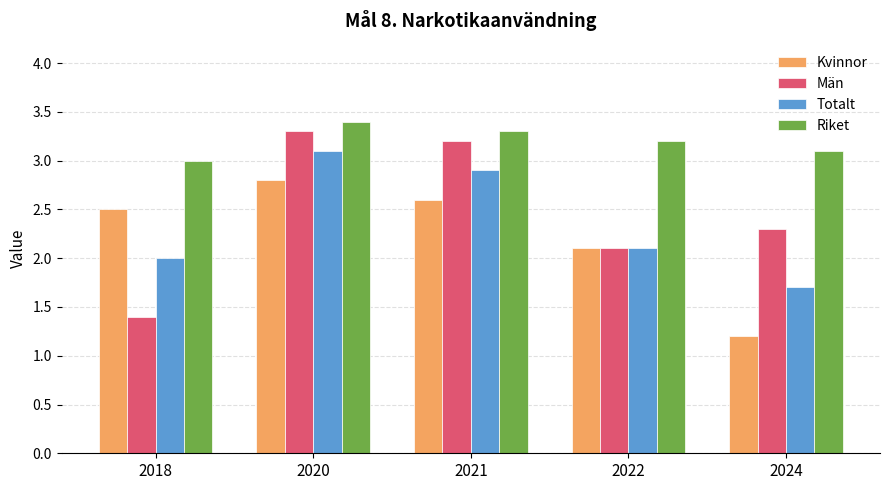

At 2020, list the series in order from smallest to largest.

Kvinnor, Totalt, Män, Riket